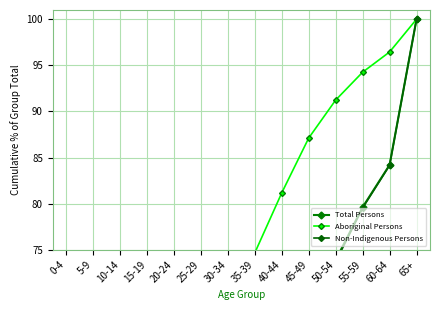

What is the difference between the second highest and minimum values in the Total Persons series?

78.4